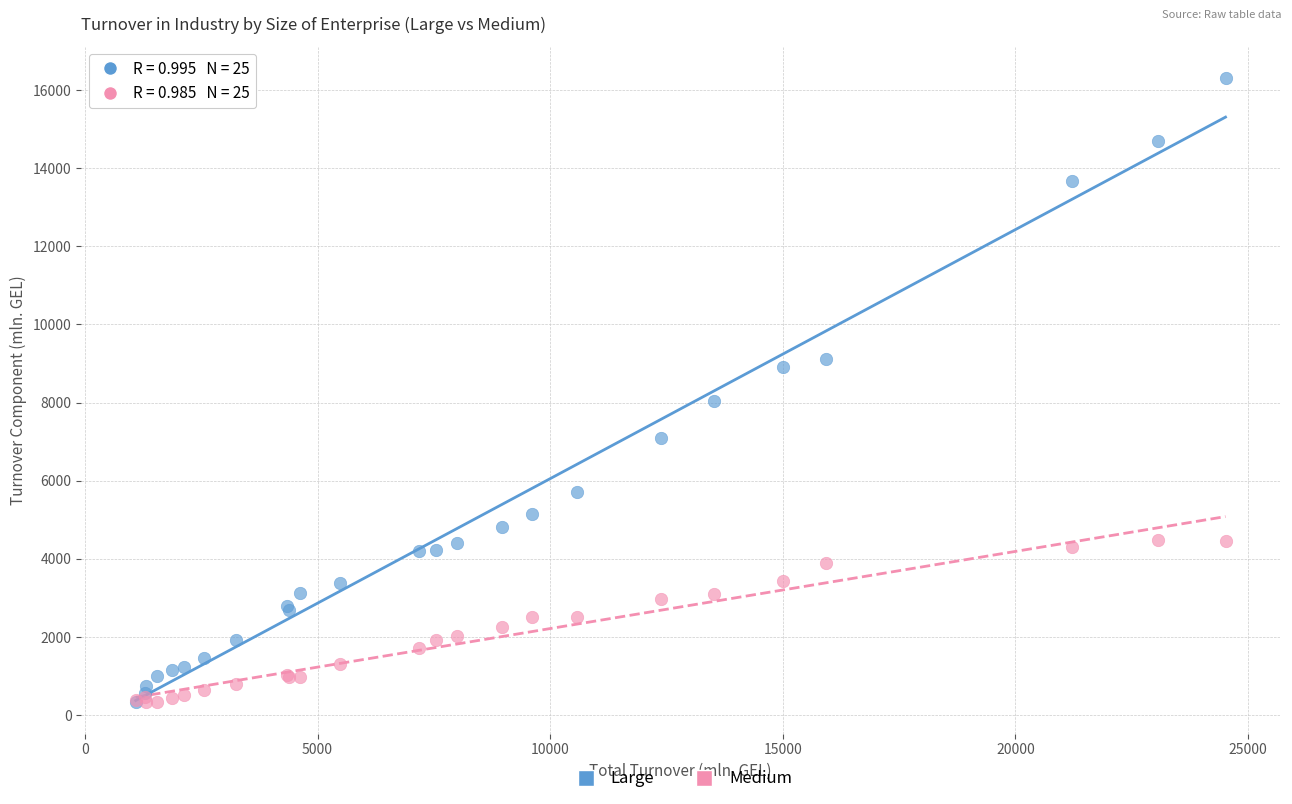

In the Large series, what Y value is closest to 8322?

8033.0